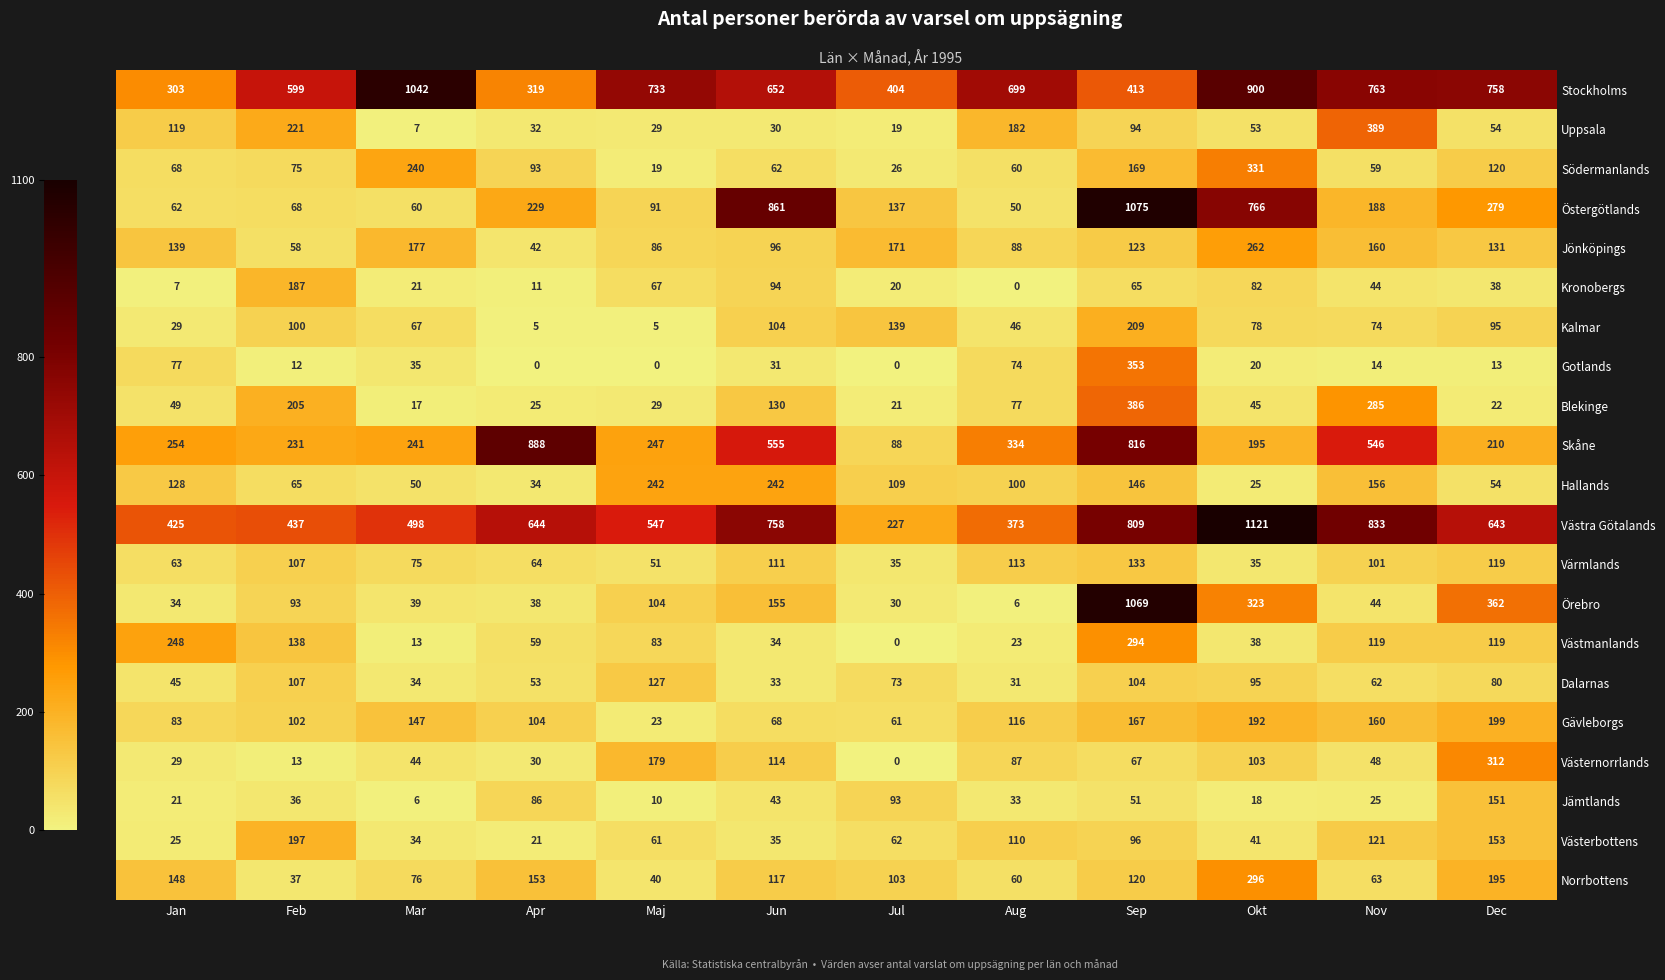

Rank the series by their maximum value, from highest to lowest.

Västra Götalands, Östergötlands, Örebro, Stockholms, Skåne, Uppsala, Blekinge, Gotlands, Södermanlands, Västernorrlands, Norrbottens, Västmanlands, Jönköpings, Hallands, Kalmar, Gävleborgs, Västerbottens, Kronobergs, Jämtlands, Värmlands, Dalarnas